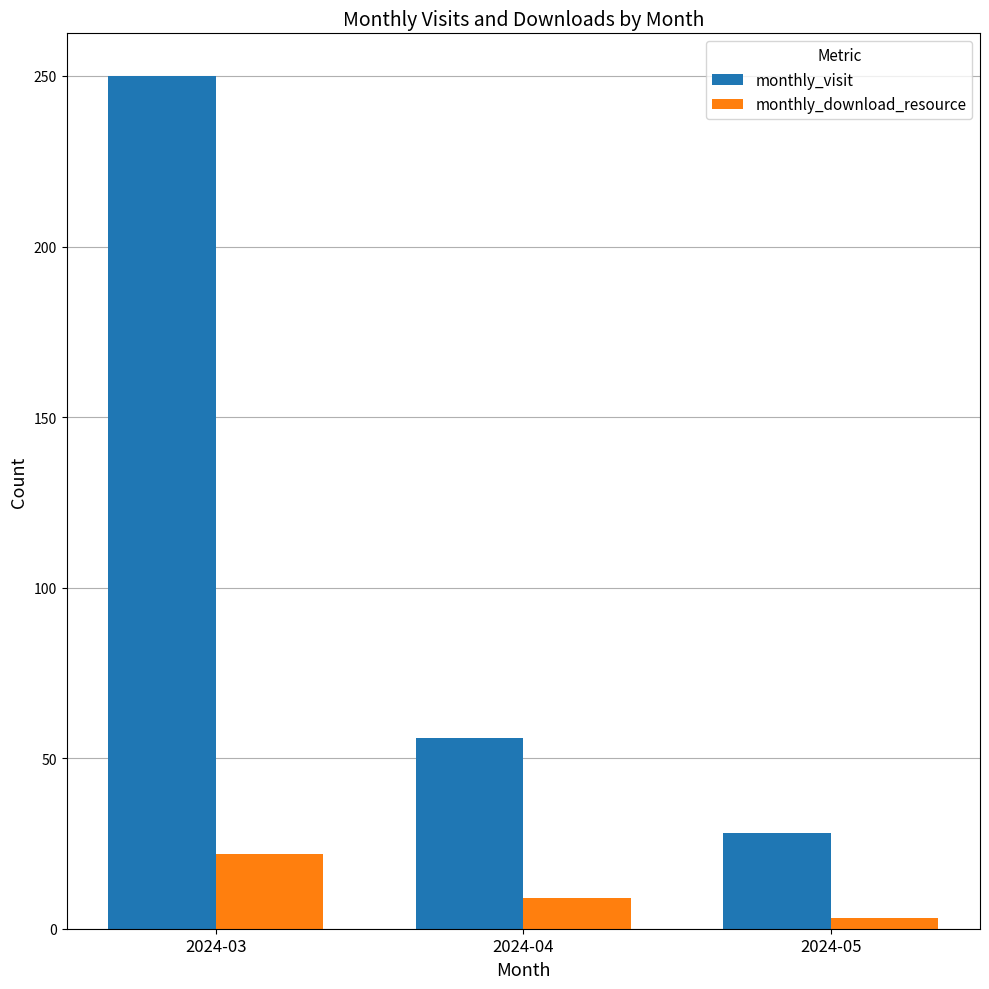

Rank the series at 2024-04 from lowest to highest value.

monthly_download_resource, monthly_visit